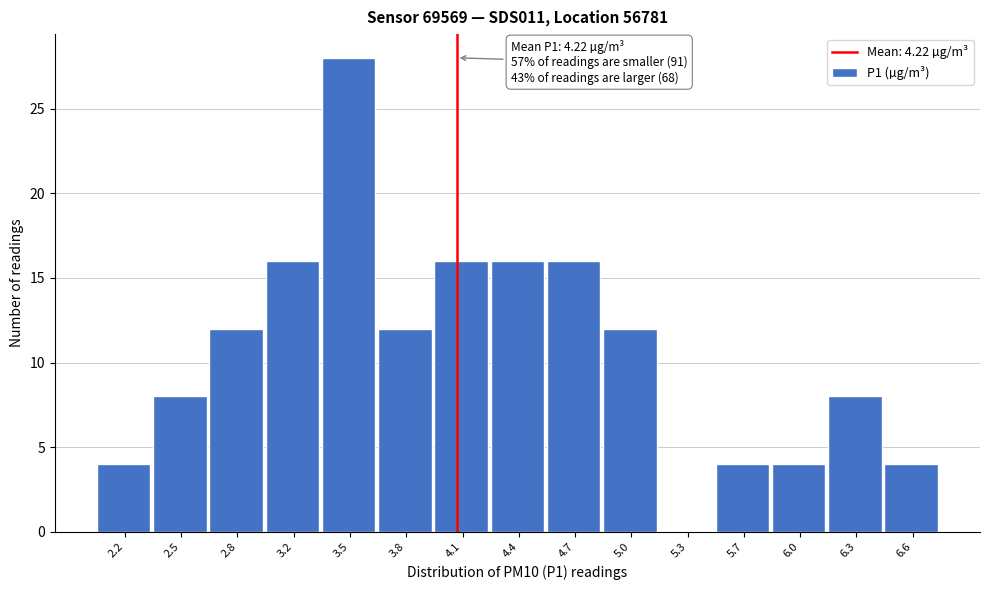

Reading right to left, list all the values displayed in this chart.

6.6=4	6.3=8	6.0=4	5.7=4	5.3=0	5.0=12	4.7=16	4.4=16	4.1=16	3.8=12	3.5=28	3.2=16	2.8=12	2.5=8	2.2=4